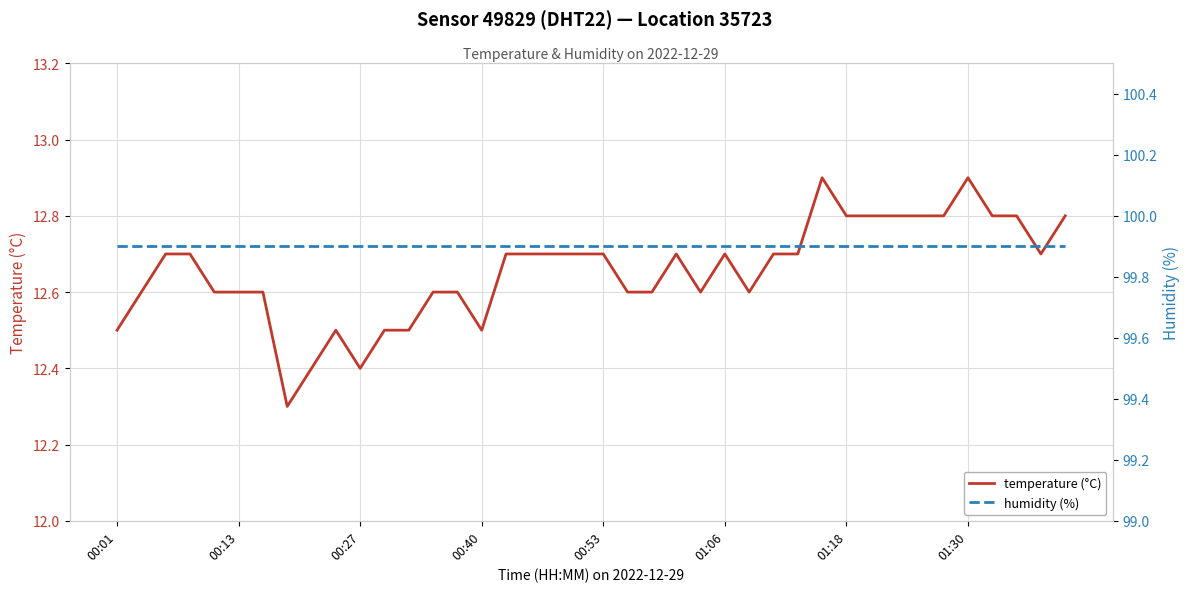

Which series has the largest total across all categories?

humidity (%)